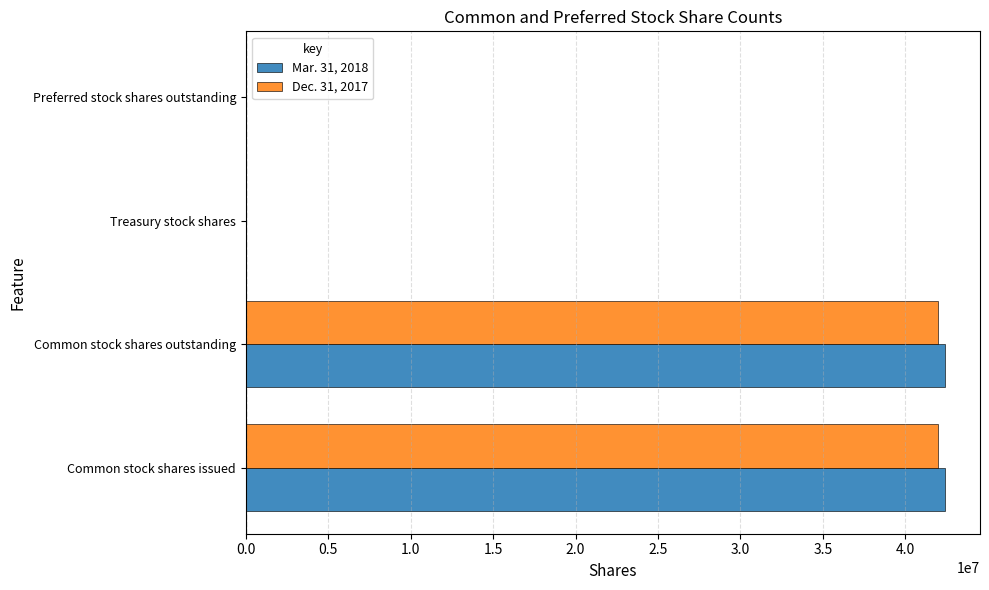

Which series changed the most between Common stock shares outstanding and Preferred stock shares outstanding?

Mar. 31, 2018